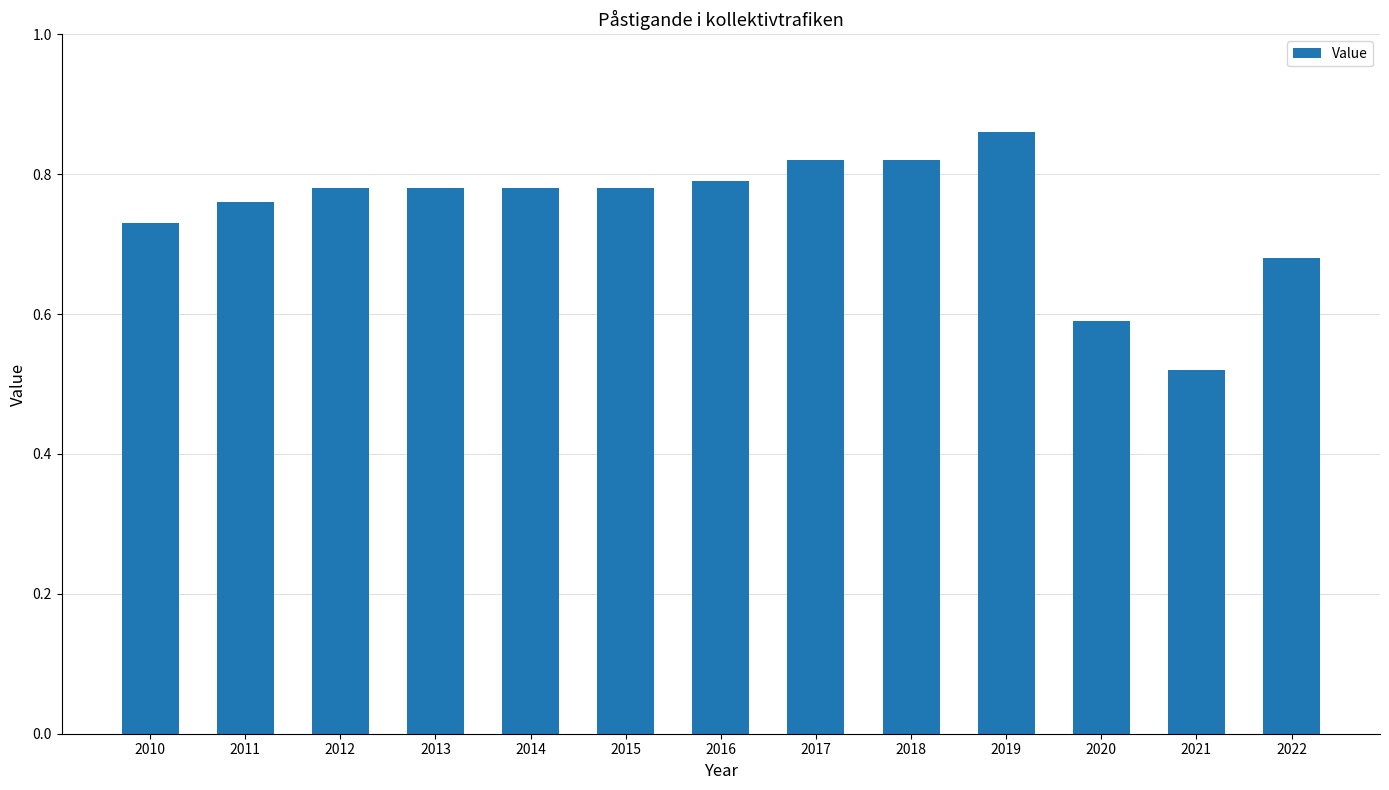

How many categories are shown in the chart?

13